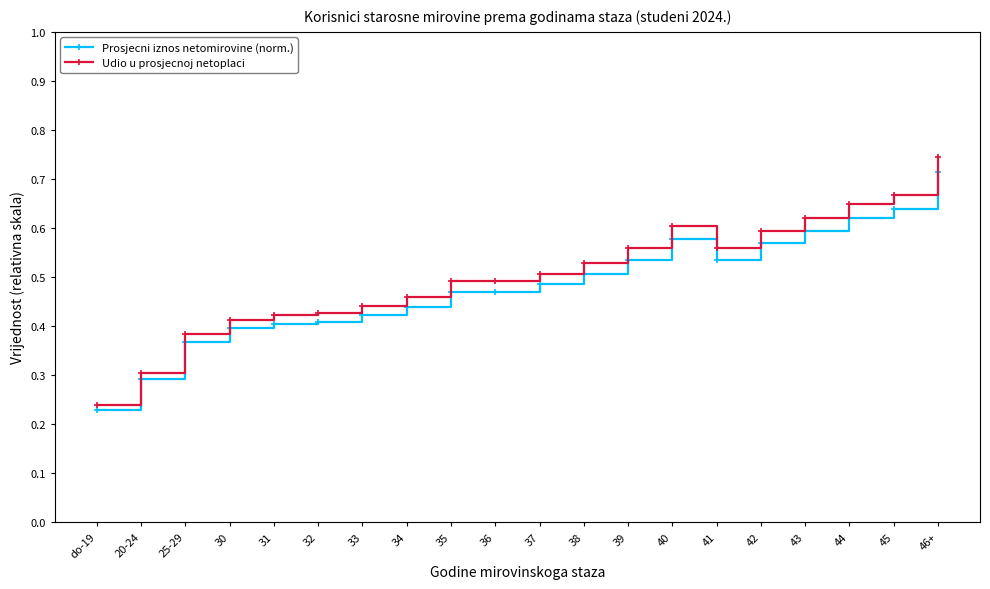

Which series changed the most between 39 and 43?

Udio u prosjecnoj netoplaci